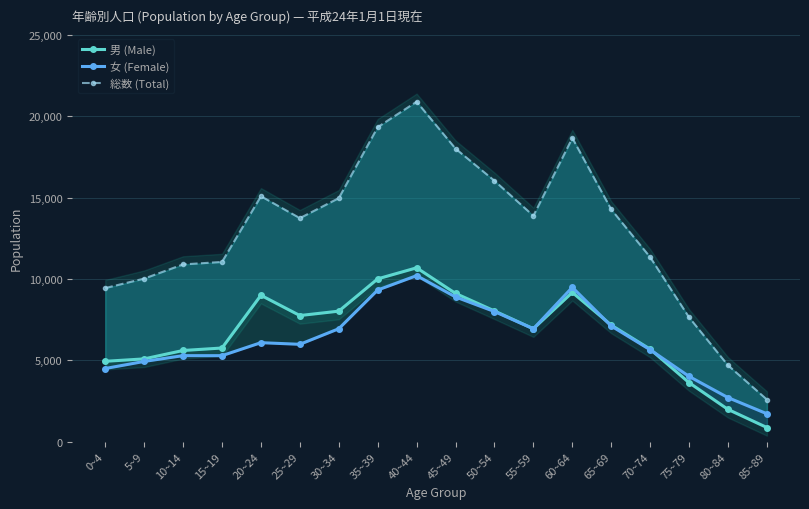

Is this an area chart (filled region under the line)?

No